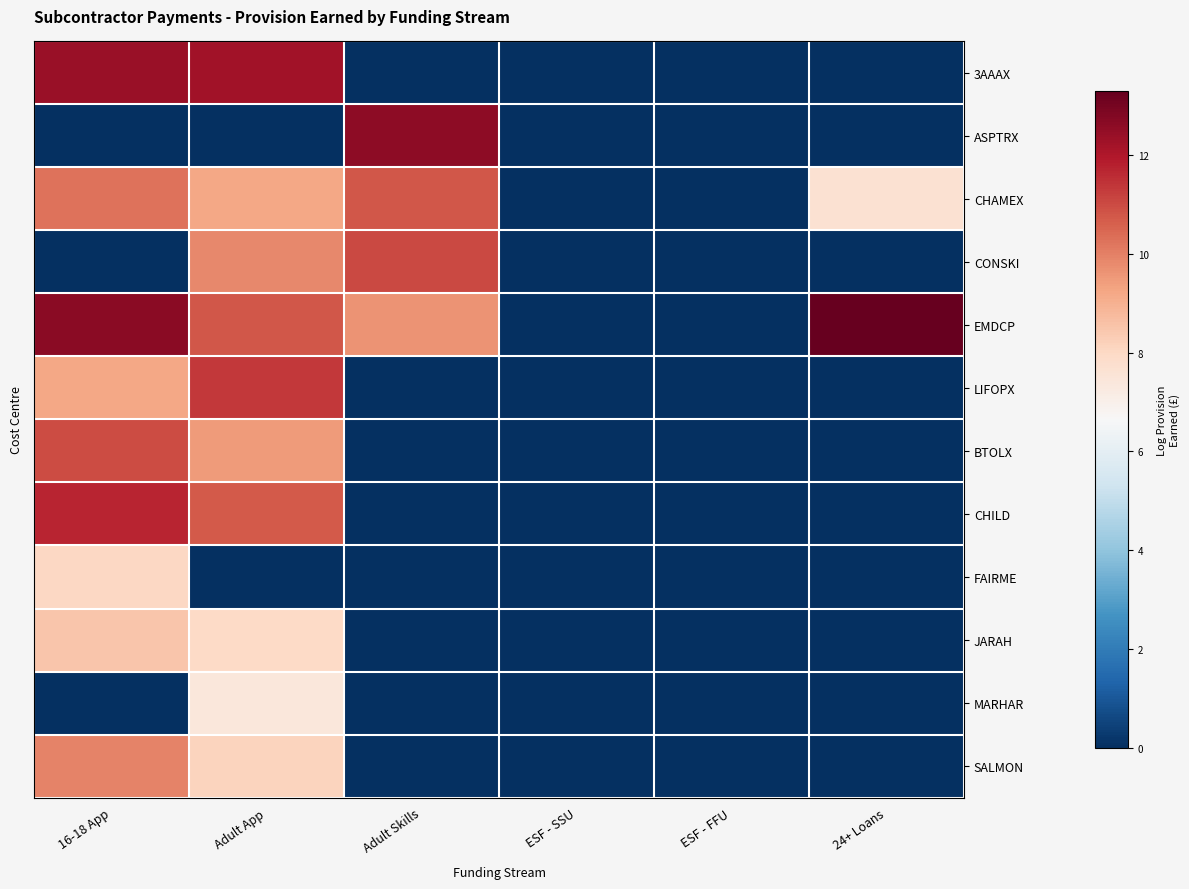

Reading left to right, list all the values displayed in this chart.

3AAAX: 16-18 App=12.4	Adult App=12.2	Adult Skills=0.0	ESF - SSU=0.0	ESF - FFU=0.0	24+ Loans=0.0
ASPTRX: 16-18 App=0.0	Adult App=0.0	Adult Skills=12.6	ESF - SSU=0.0	ESF - FFU=0.0	24+ Loans=0.0
CHAMEX: 16-18 App=10.3	Adult App=9.2	Adult Skills=10.8	ESF - SSU=0.0	ESF - FFU=0.0	24+ Loans=7.6
CONSKI: 16-18 App=0.0	Adult App=9.8	Adult Skills=11.0	ESF - SSU=0.0	ESF - FFU=0.0	24+ Loans=0.0
EMDCP: 16-18 App=12.7	Adult App=10.8	Adult Skills=9.6	ESF - SSU=0.0	ESF - FFU=0.0	24+ Loans=13.3
LIFOPX: 16-18 App=9.2	Adult App=11.4	Adult Skills=0.0	ESF - SSU=0.0	ESF - FFU=0.0	24+ Loans=0.0
BTOLX: 16-18 App=11.0	Adult App=9.5	Adult Skills=0.0	ESF - SSU=0.0	ESF - FFU=0.0	24+ Loans=0.0
CHILD: 16-18 App=11.7	Adult App=10.7	Adult Skills=0.0	ESF - SSU=0.0	ESF - FFU=0.0	24+ Loans=0.0
FAIRME: 16-18 App=8.0	Adult App=0.0	Adult Skills=0.0	ESF - SSU=0.0	ESF - FFU=0.0	24+ Loans=0.0
JARAH: 16-18 App=8.5	Adult App=7.9	Adult Skills=0.0	ESF - SSU=0.0	ESF - FFU=0.0	24+ Loans=0.0
MARHAR: 16-18 App=0.0	Adult App=7.4	Adult Skills=0.0	ESF - SSU=0.0	ESF - FFU=0.0	24+ Loans=0.0
SALMON: 16-18 App=9.9	Adult App=8.1	Adult Skills=0.0	ESF - SSU=0.0	ESF - FFU=0.0	24+ Loans=0.0